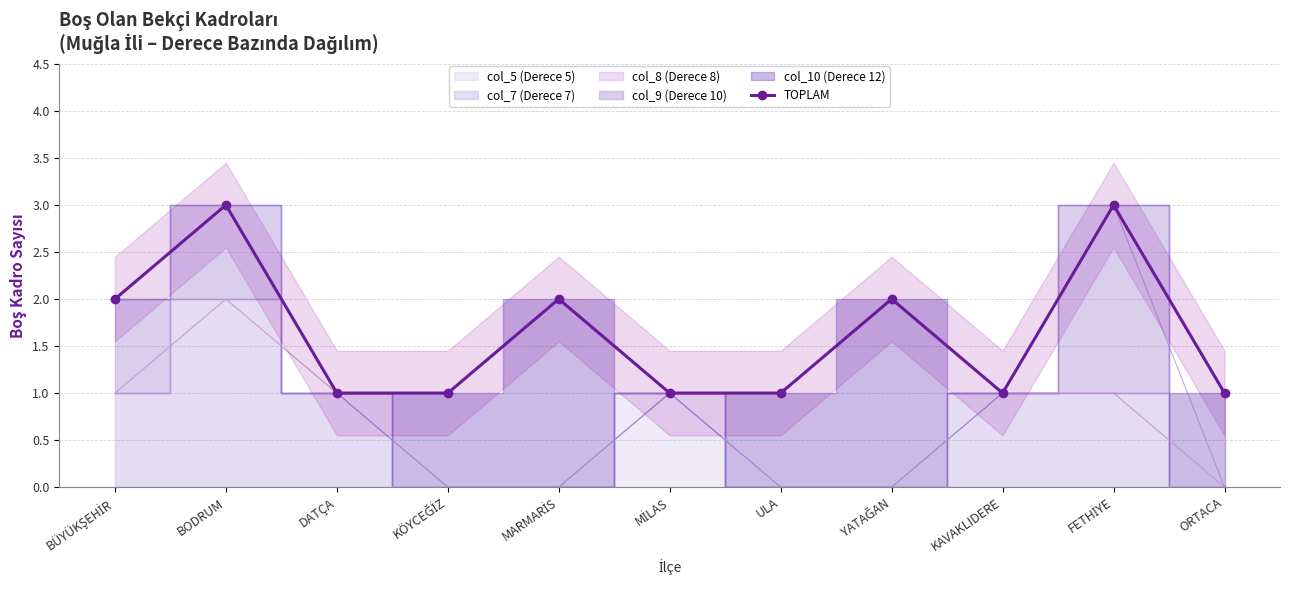

What is the label of the 1st point from the right?

ORTACA